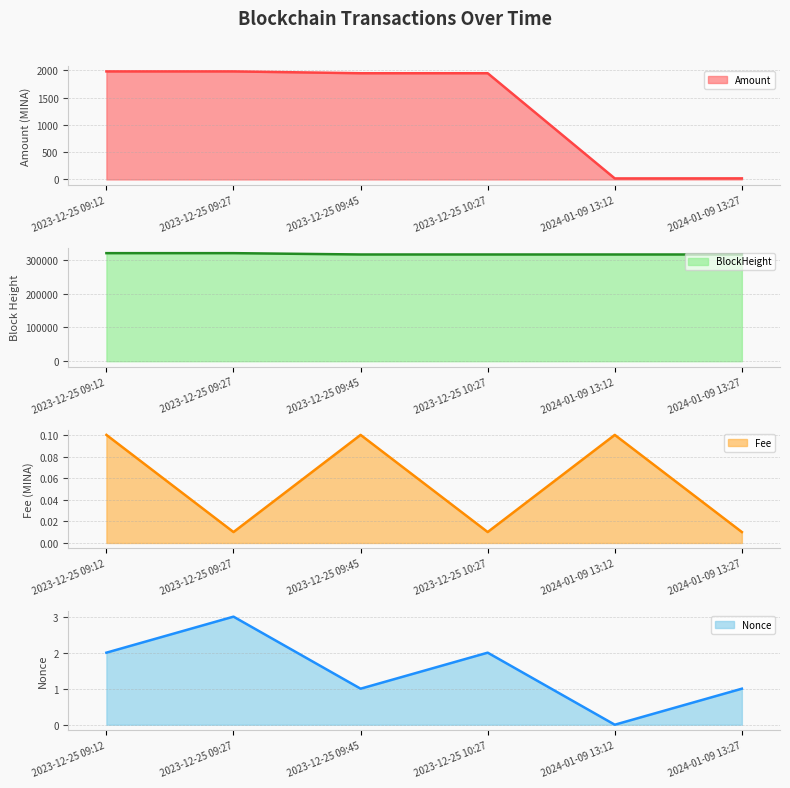

Which category has the highest value in the BlockHeight series?

2023-12-25 09:12